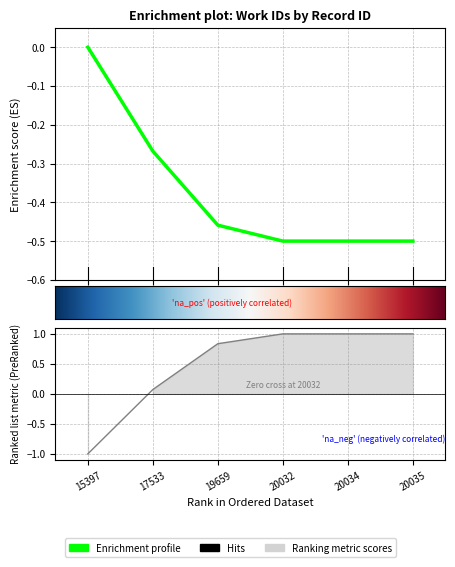

How many values are between 0 and 1?

1